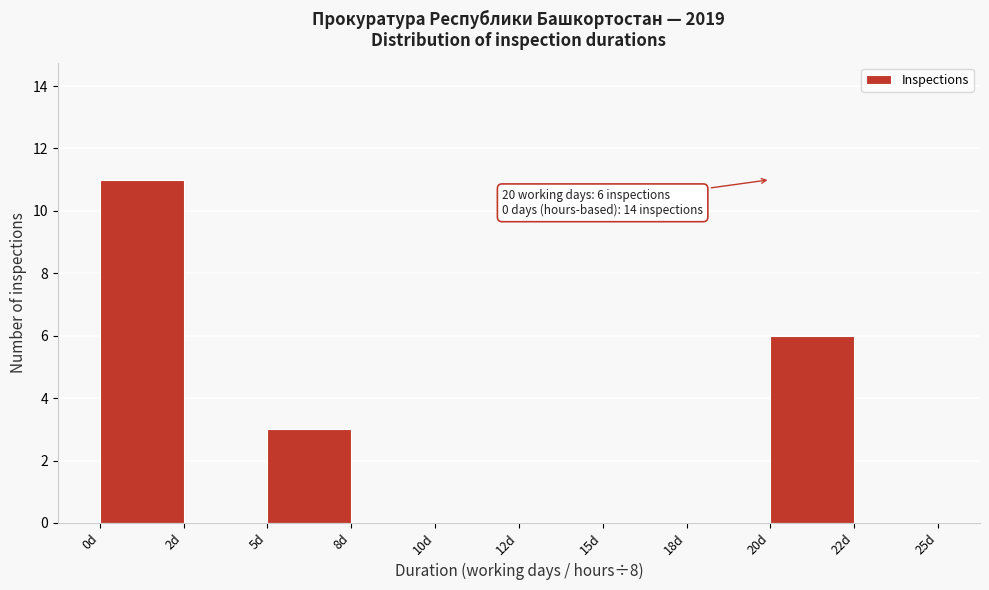

Reading left to right, transcribe all the data shown in this chart.

0d=11	2d=0	5d=3	8d=0	10d=0	12d=0	15d=0	18d=0	20d=6	22d=0